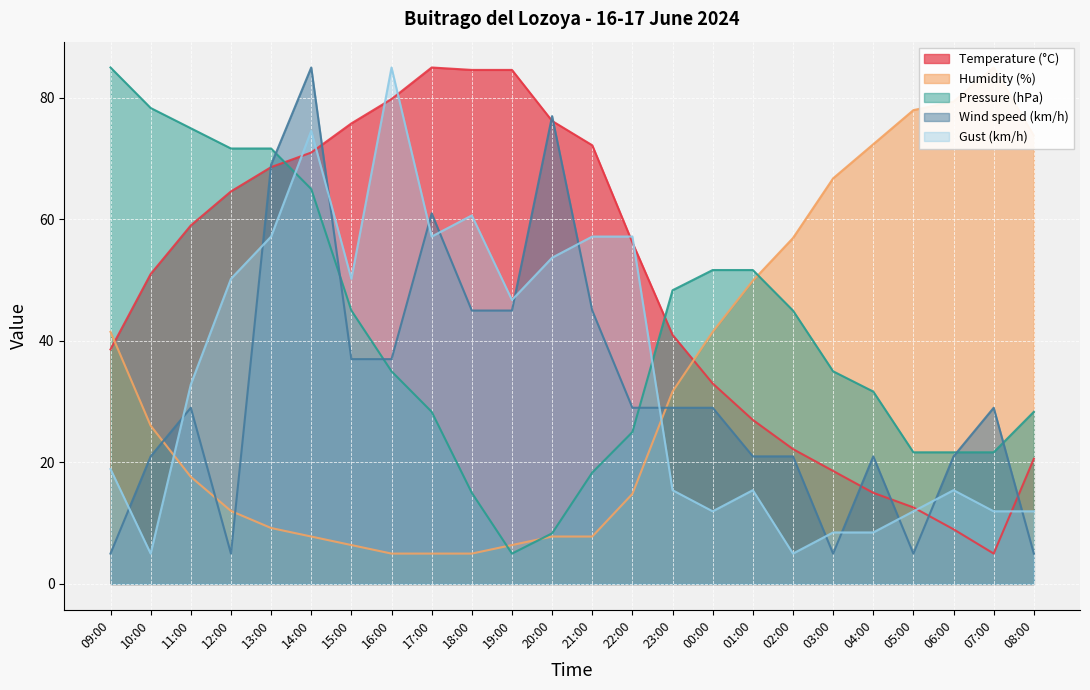

What is the lowest value of the Pressure (hPa) series?

5.0